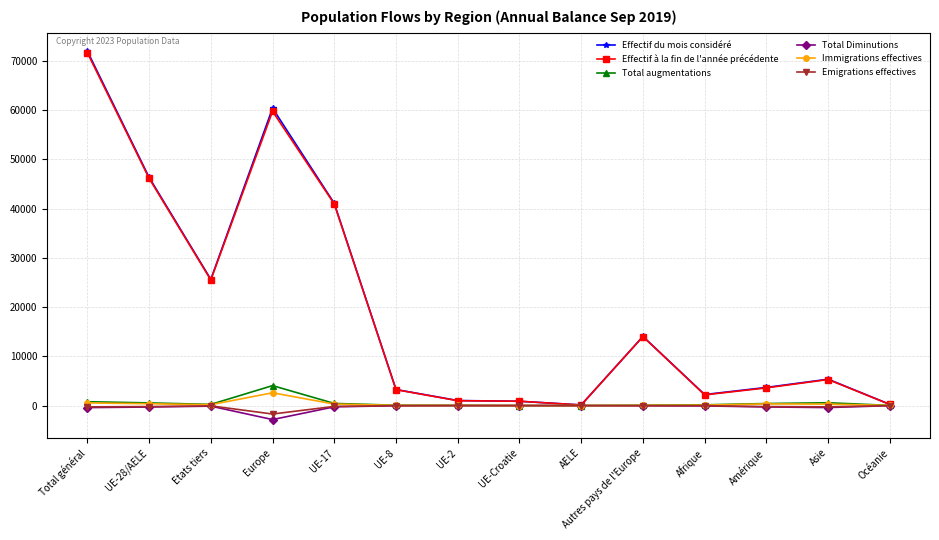

At how many categories does at least one series exceed 4558?

7